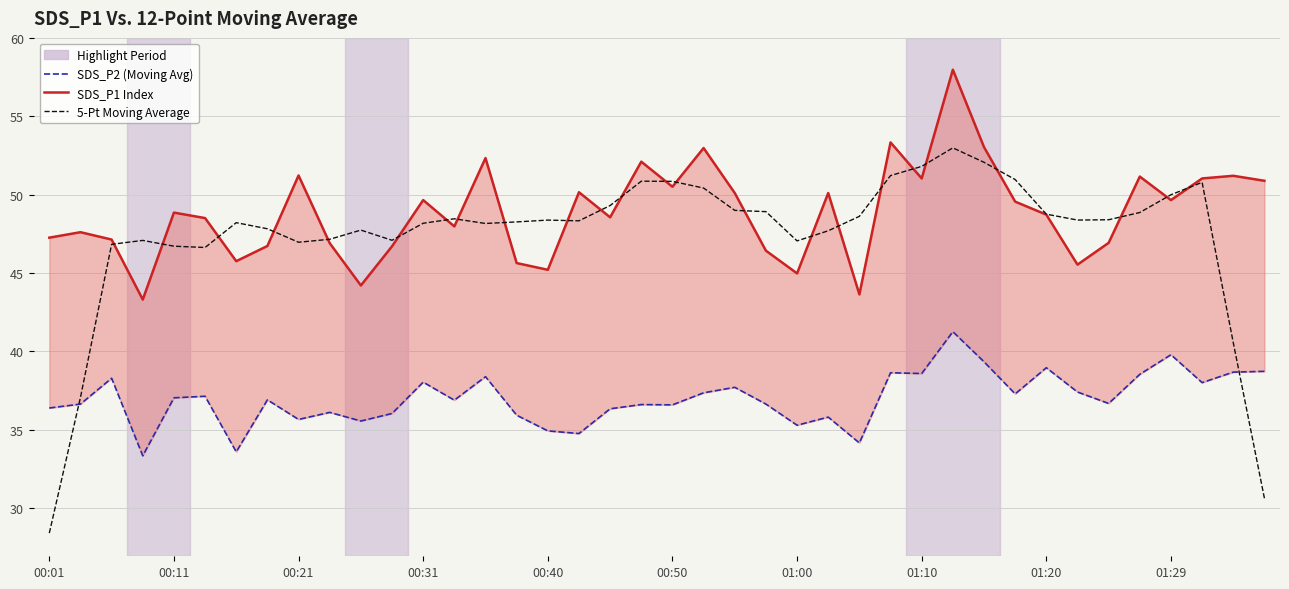

Reading left to right, extract all data points from this chart.

SDS_P2 (Moving Avg): 36.4	36.6	38.3	33.3	37.0	37.1	33.6	36.9	35.6	36.1	35.5	36.0	38.0	36.9	38.4	35.9	34.9	34.8	36.3	36.6	36.6	37.4	37.7	36.6	35.3	35.8	34.1	38.6	38.6	41.2	39.3	37.3	39.0	37.4	36.7	38.5	39.8	38.0	38.7	38.7
SDS_P1 Index: 47.2	47.6	47.1	43.3	48.9	48.5	45.8	46.7	51.2	46.9	44.2	46.7	49.6	48.0	52.3	45.6	45.2	50.1	48.5	52.1	50.5	53.0	50.1	46.4	45.0	50.1	43.6	53.3	51.0	58.0	53.0	49.5	48.7	45.5	46.9	51.1	49.6	51.0	51.2	50.9
5-Pt Moving Average: 28.4	37.1	46.8	47.1	46.7	46.6	48.2	47.8	47.0	47.1	47.7	47.1	48.2	48.5	48.2	48.3	48.4	48.3	49.3	50.9	50.8	50.4	49.0	48.9	47.0	47.7	48.6	51.2	51.8	53.0	52.1	51.0	48.8	48.4	48.4	48.9	50.0	50.8	40.6	30.6